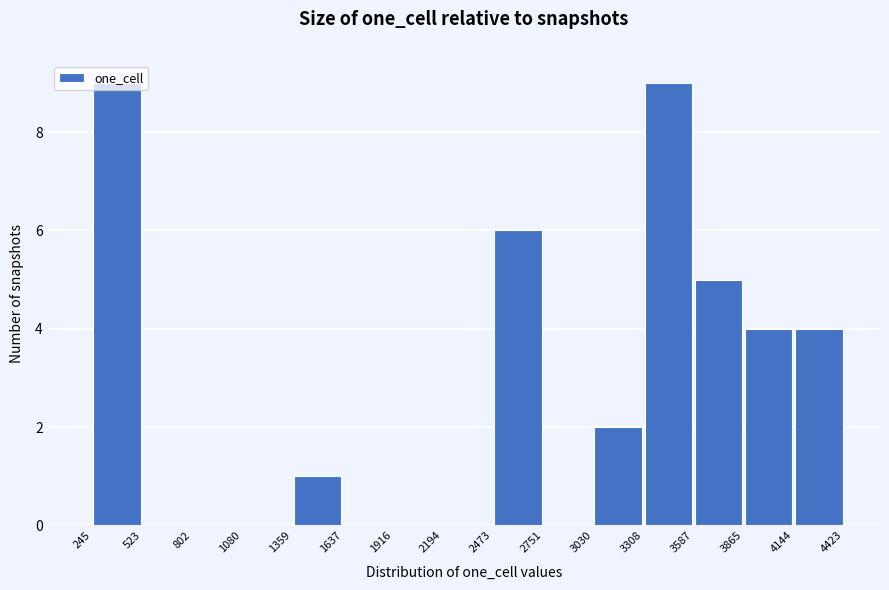

Reading left to right, list every bar in this chart as the range it spans on the x-axis followed by its height. The values are not printed on the chart, so give them approximately, as read against the axis.

245 to 523: 9
523 to 802: 0
802 to 1080: 0
1080 to 1359: 0
1359 to 1637: 1
1637 to 1916: 0
1916 to 2194: 0
2194 to 2473: 0
2473 to 2751: 6
2751 to 3030: 0
3030 to 3308: 2
3308 to 3587: 9
3587 to 3865: 5
3865 to 4144: 4
4144 to 4423: 4